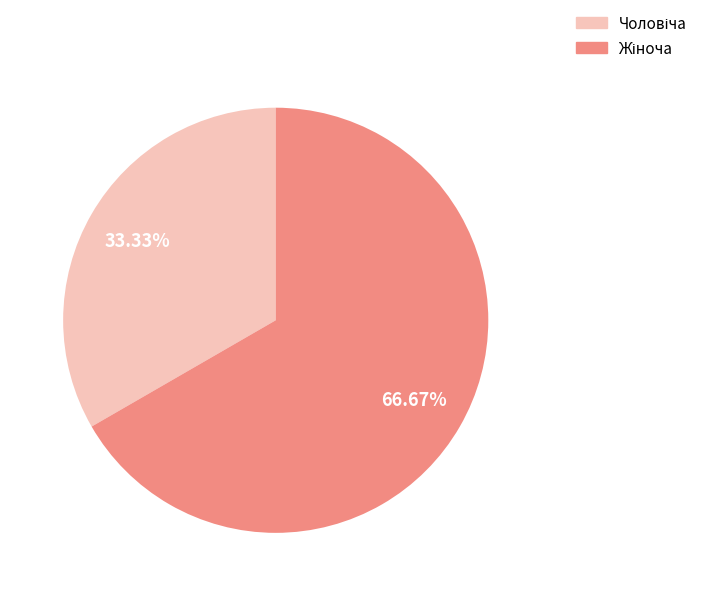

Is there a majority slice in this chart?

Yes